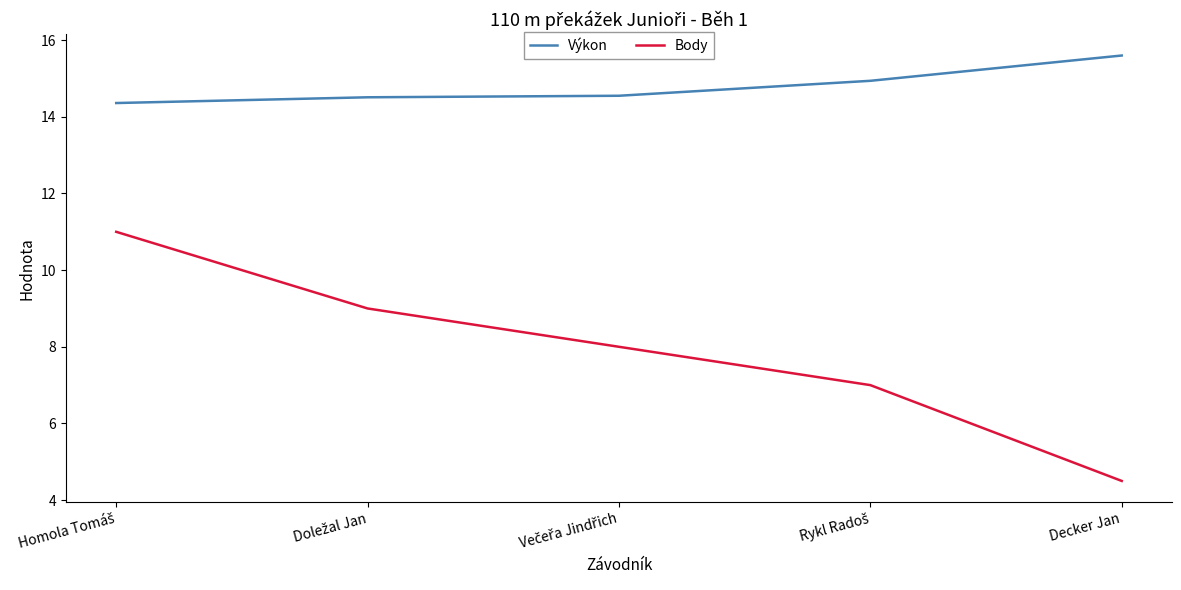

True or false: Body and Výkon cross at least once.

False